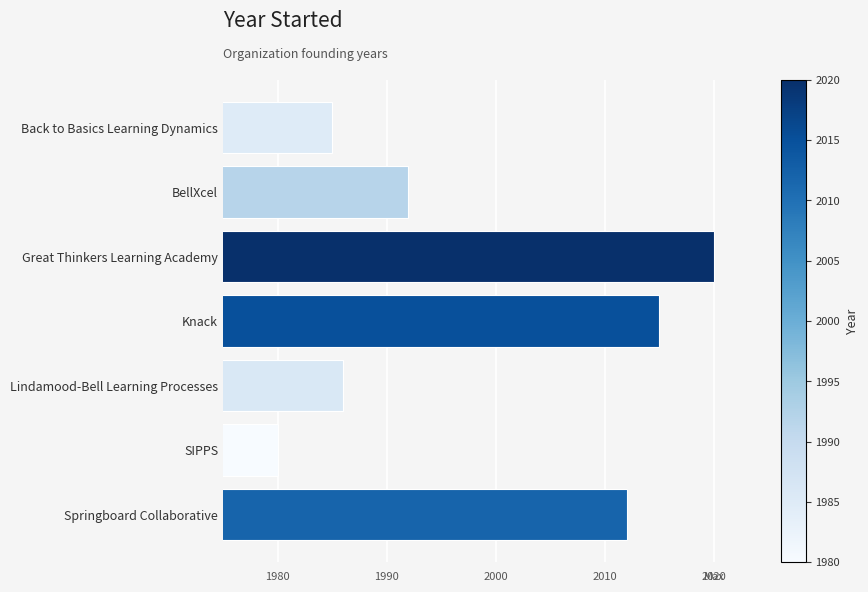

The value at Back to Basics Learning Dynamics is 1985. True or false?

True